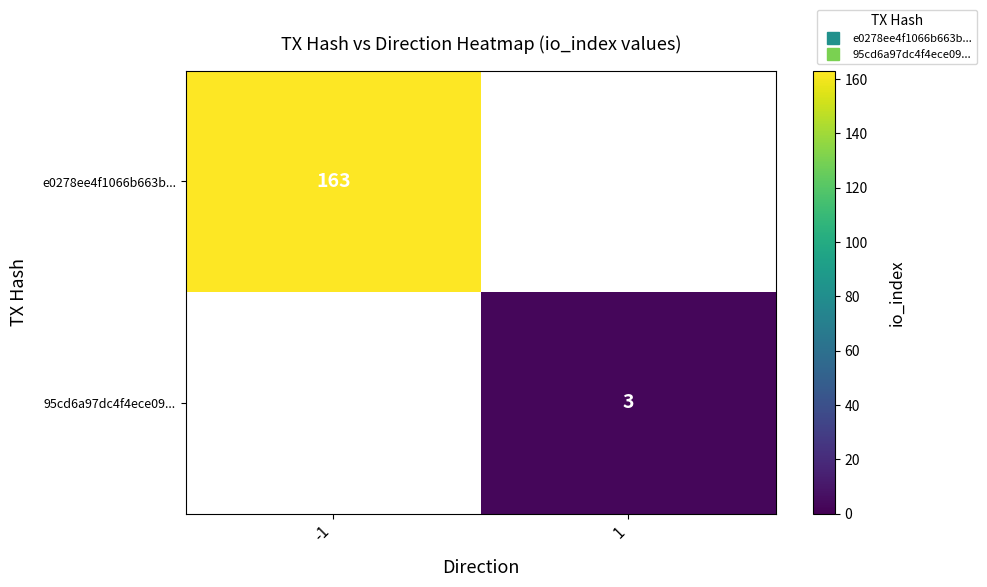

Between 1 and -1, which is larger?

-1